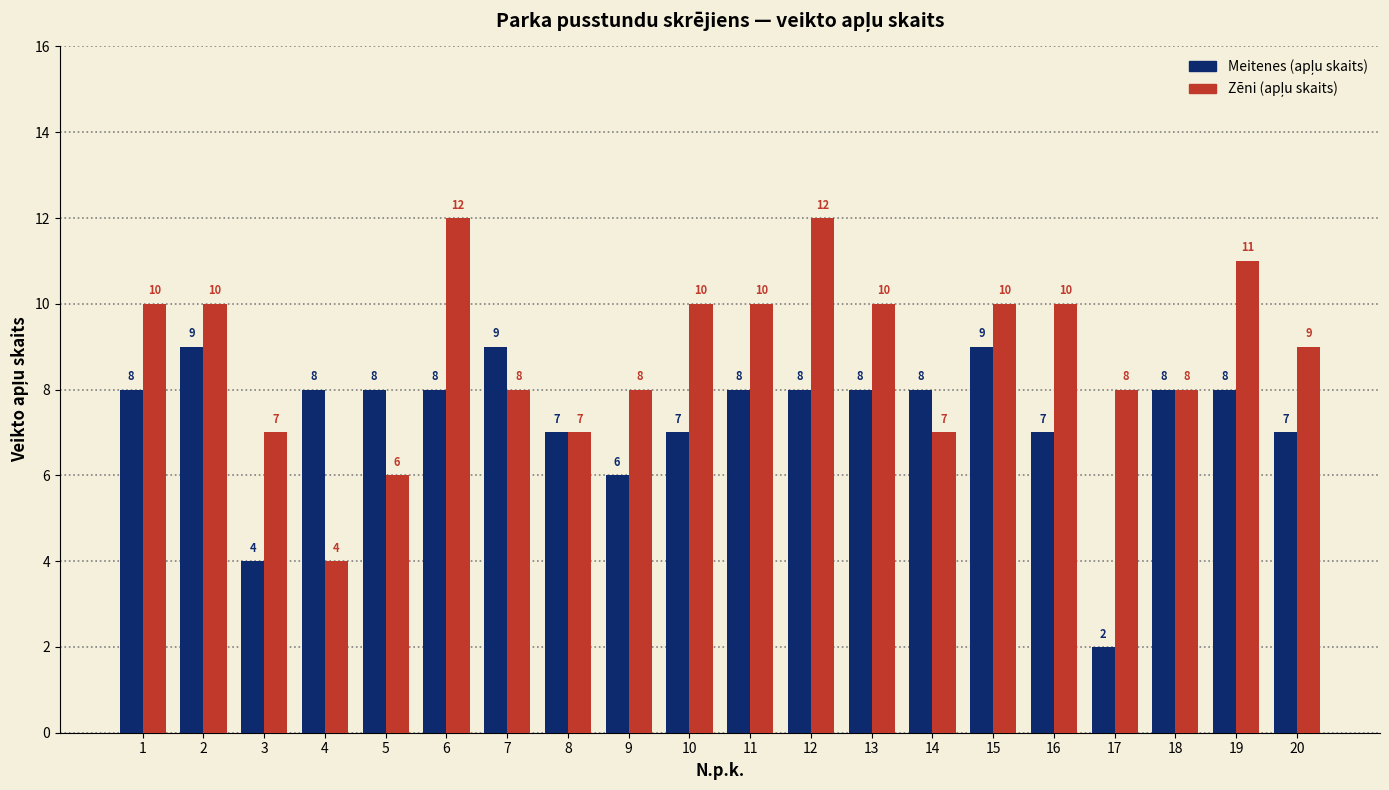

What is the total value across all series at 7?

17